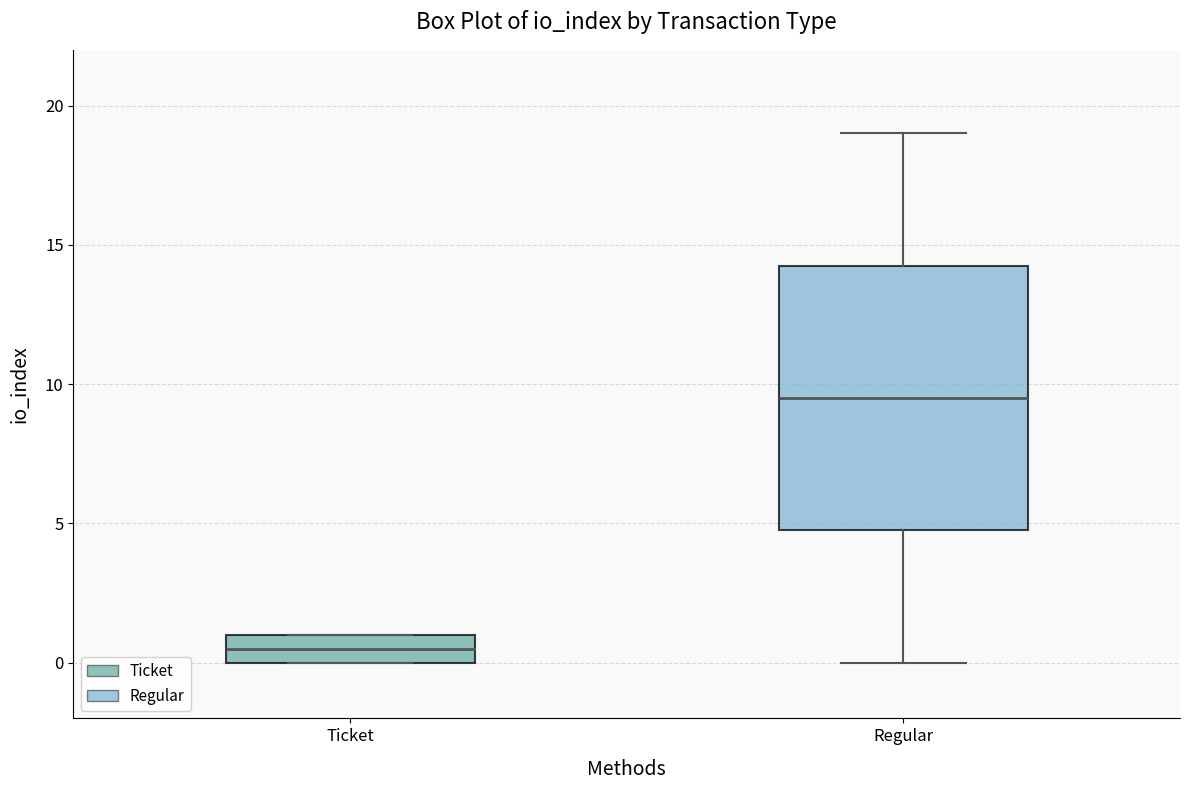

Where is the upper edge of the box for Regular on the y-axis? The values are not printed on the chart, so give them approximately, as read against the axis.

14.5